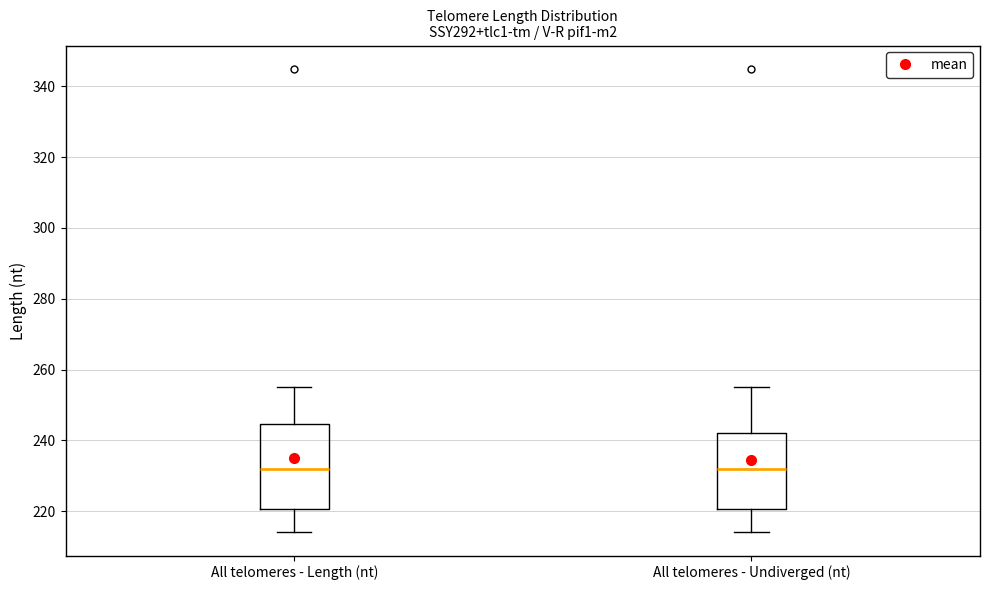

Reading left to right, read every box against the y-axis: the position of its median line, the range the box covers, and the ends of its whiskers. The values are not printed on the chart, so give them approximately, as read against the axis.

All telomeres - Length (nt): median 232, box 220 to 244, whiskers 214 to 256
All telomeres - Undiverged (nt): median 232, box 220 to 242, whiskers 214 to 256